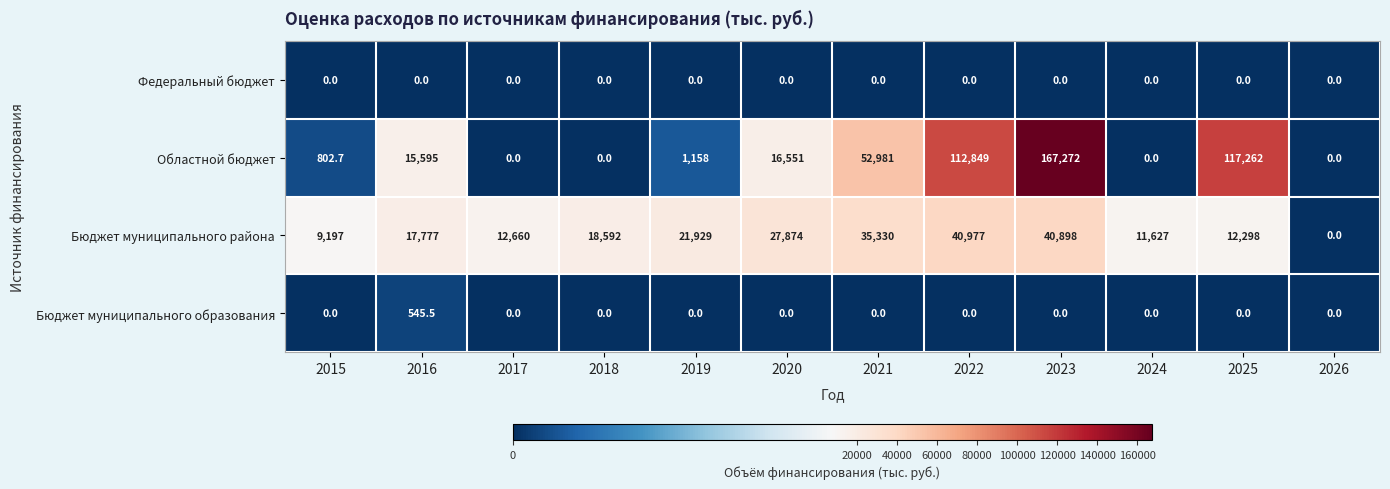

The value of Бюджет муниципального образования at 2016 is 756.7. True or false?

False